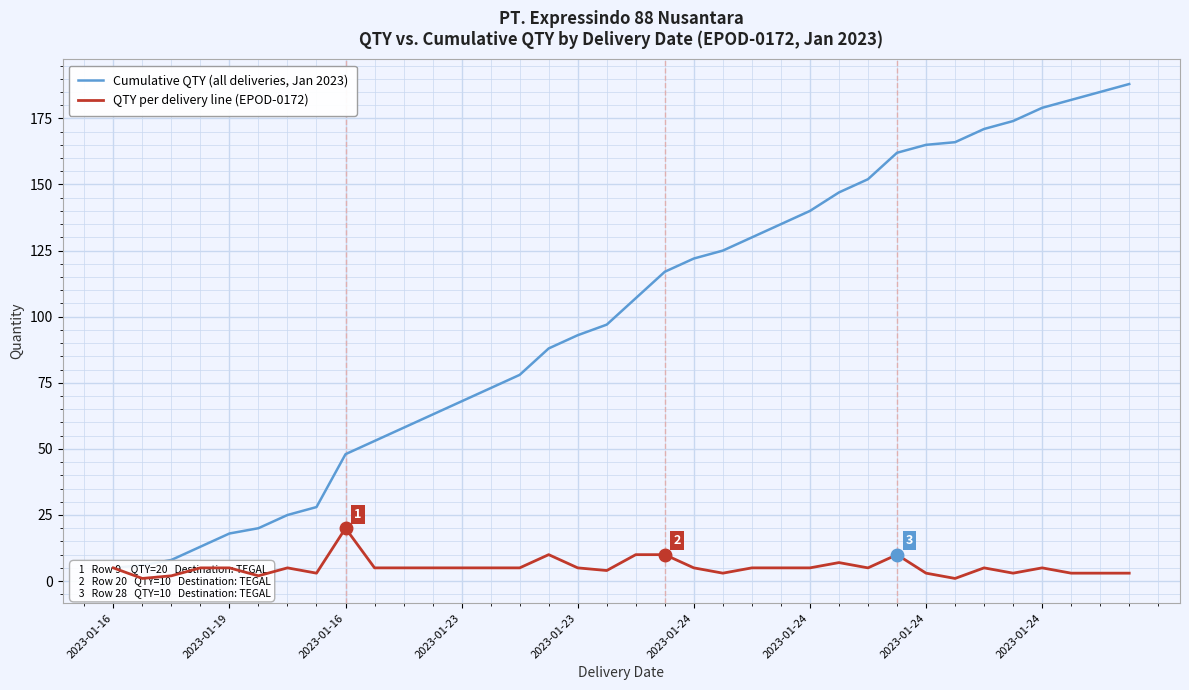

At which category is the sum across all series the highest?

35